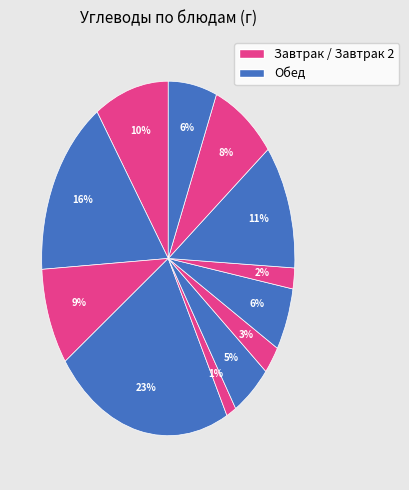

How many slices are in this pie chart?

12